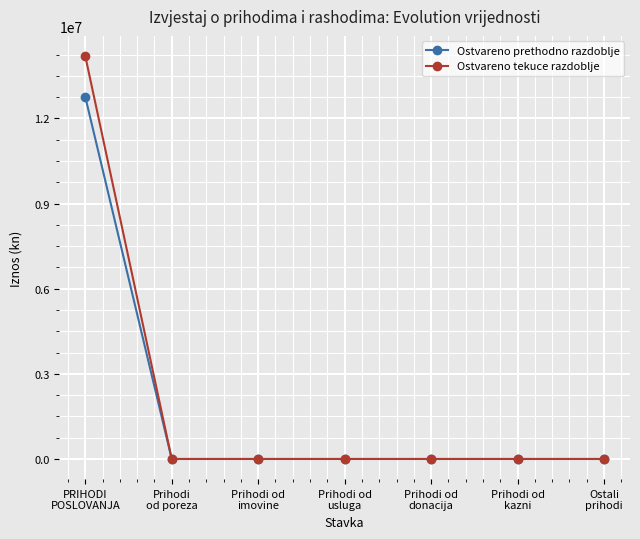

Which series has the largest range (max minus min)?

Ostvareno tekuce razdoblje